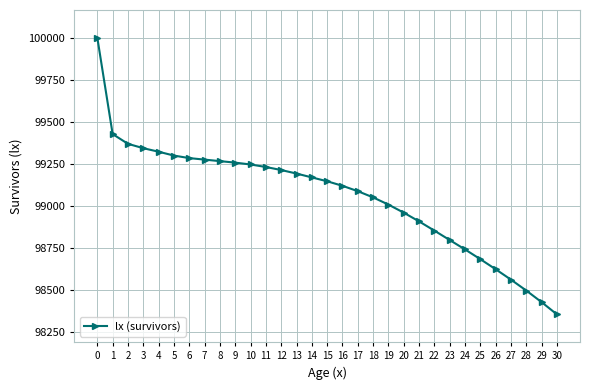

Count the number of categories in the chart.

31